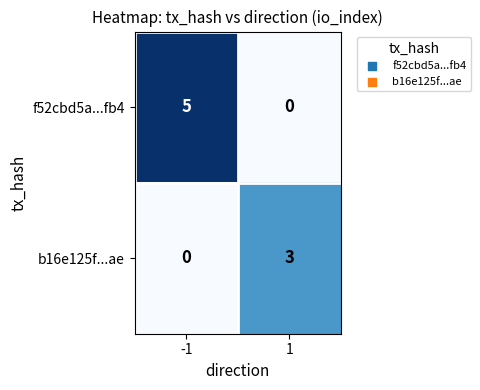

What is the highest value of the f52cbd5a...fb4 series?

5